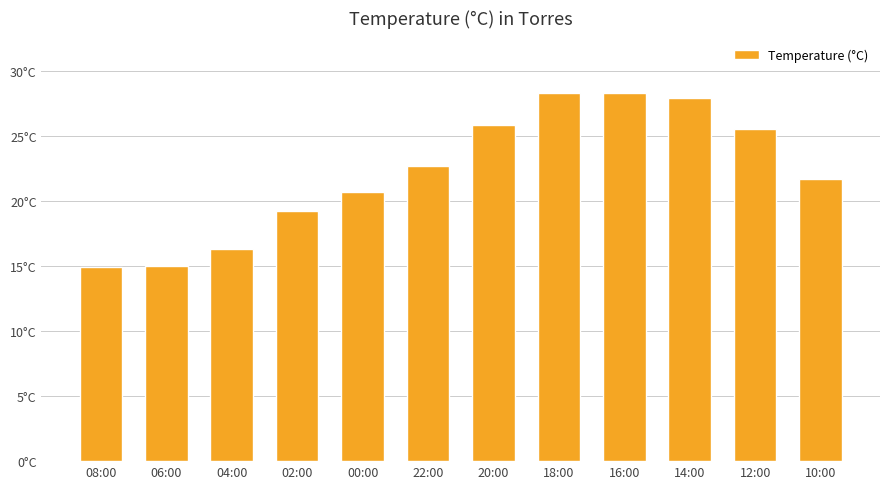

Reading left to right, what are all the values shown in this chart?

08:00=14.9	06:00=15.0	04:00=16.3	02:00=19.2	00:00=20.7	22:00=22.7	20:00=25.8	18:00=28.3	16:00=28.3	14:00=27.9	12:00=25.5	10:00=21.7